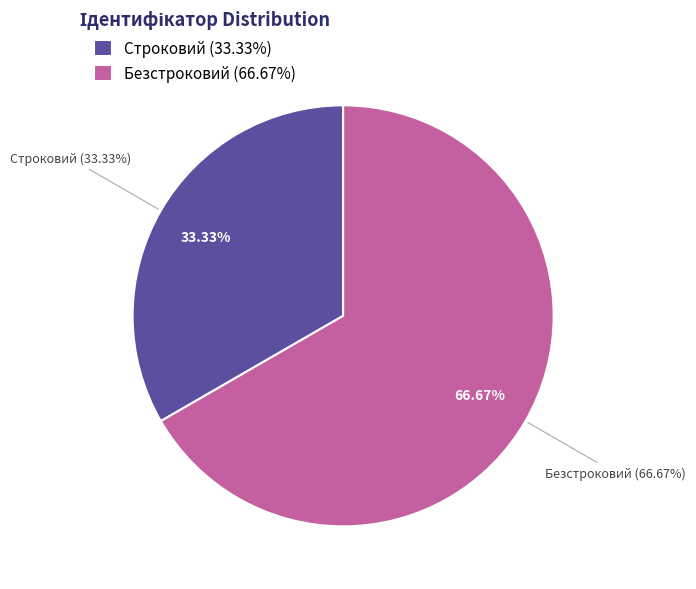

Rank the categories by value from lowest to highest.

Строковий, Безстроковий